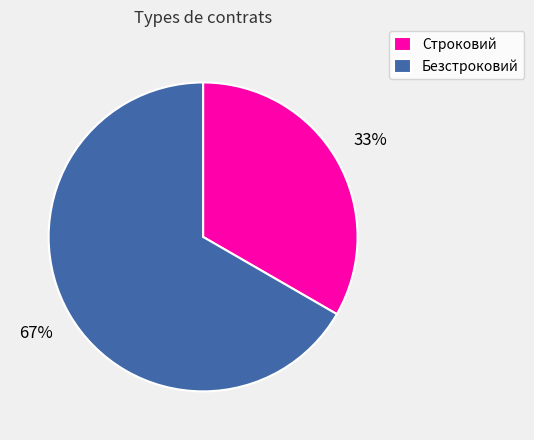

To the nearest percent, what portion does Строковий represent?

33%